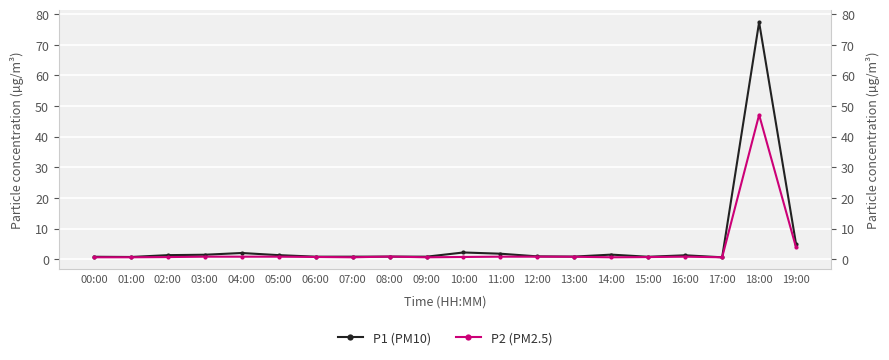

True or false: P1 (PM10) has a value of 0.8 at 06:00.

True